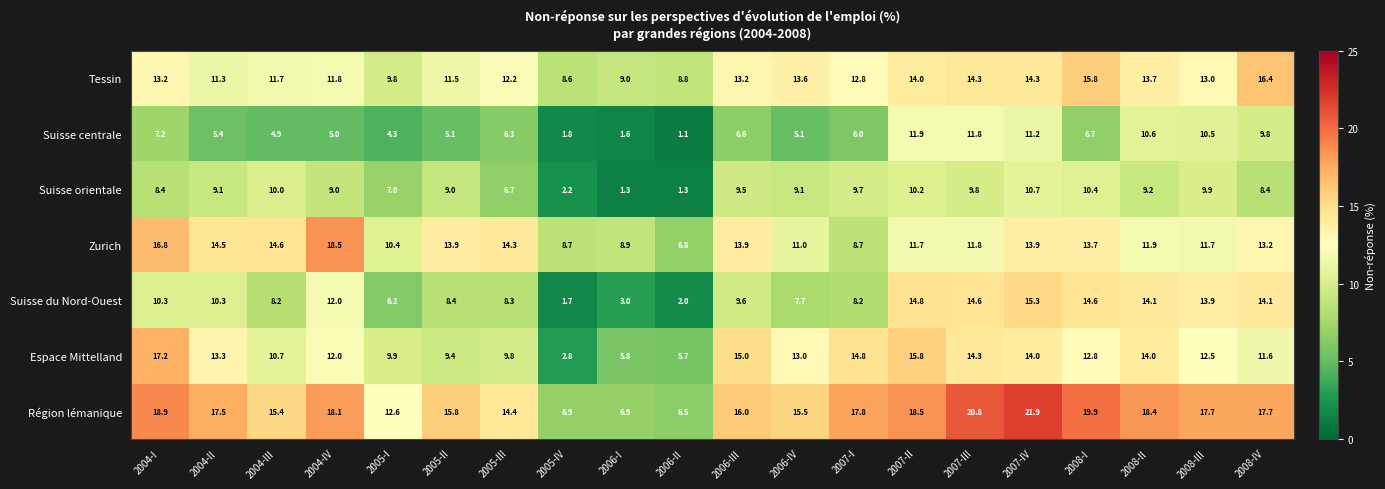

What is the greatest value displayed?

21.9